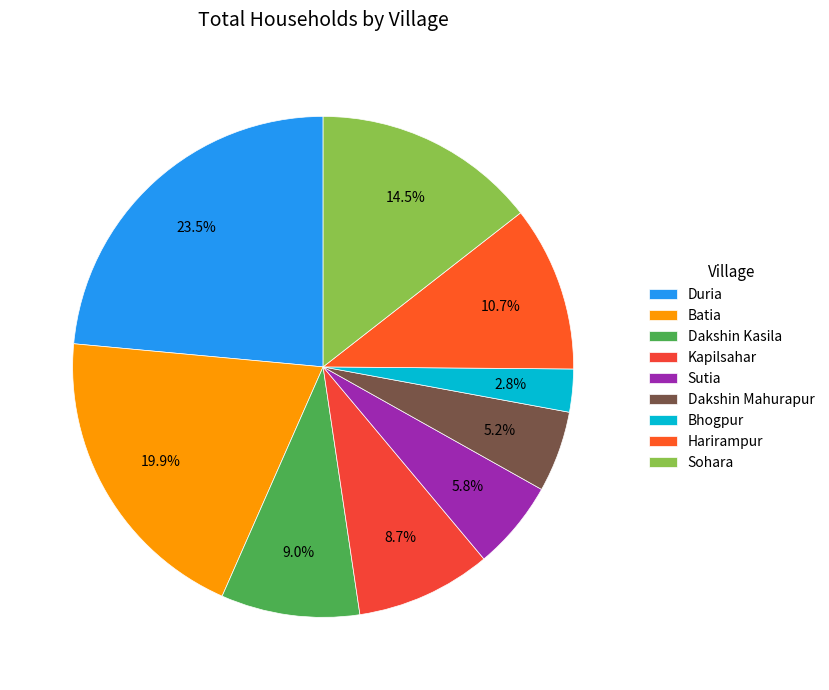

What percentage is NOT represented by Sohara?

85.5%